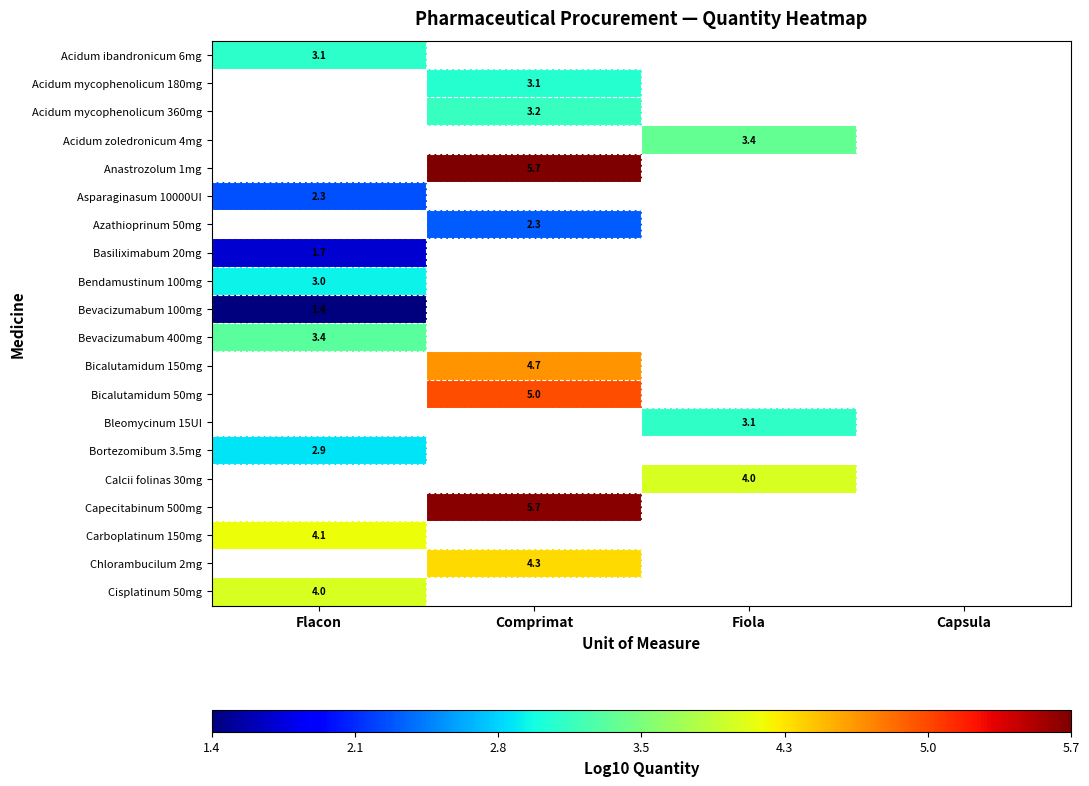

How many positive values does the Bevacizumabum 400mg series have?

1